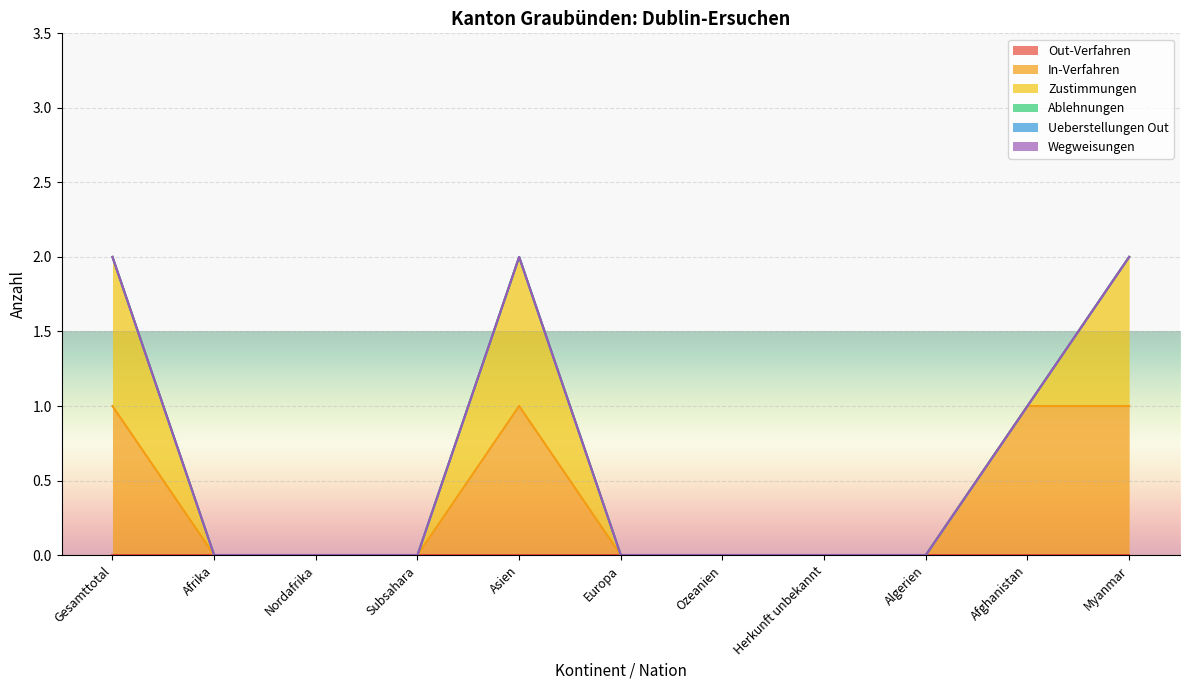

Reading right to left, list all the values displayed in this chart.

Out-Verfahren: Myanmar=0	Afghanistan=0	Algerien=0	Herkunft unbekannt=0	Ozeanien=0	Europa=0	Asien=0	Subsahara=0	Nordafrika=0	Afrika=0	Gesamttotal=0
In-Verfahren: Myanmar=1	Afghanistan=1	Algerien=0	Herkunft unbekannt=0	Ozeanien=0	Europa=0	Asien=1	Subsahara=0	Nordafrika=0	Afrika=0	Gesamttotal=1
Zustimmungen: Myanmar=1	Afghanistan=0	Algerien=0	Herkunft unbekannt=0	Ozeanien=0	Europa=0	Asien=1	Subsahara=0	Nordafrika=0	Afrika=0	Gesamttotal=1
Ablehnungen: Myanmar=0	Afghanistan=0	Algerien=0	Herkunft unbekannt=0	Ozeanien=0	Europa=0	Asien=0	Subsahara=0	Nordafrika=0	Afrika=0	Gesamttotal=0
Ueberstellungen Out: Myanmar=0	Afghanistan=0	Algerien=0	Herkunft unbekannt=0	Ozeanien=0	Europa=0	Asien=0	Subsahara=0	Nordafrika=0	Afrika=0	Gesamttotal=0
Wegweisungen: Myanmar=0	Afghanistan=0	Algerien=0	Herkunft unbekannt=0	Ozeanien=0	Europa=0	Asien=0	Subsahara=0	Nordafrika=0	Afrika=0	Gesamttotal=0